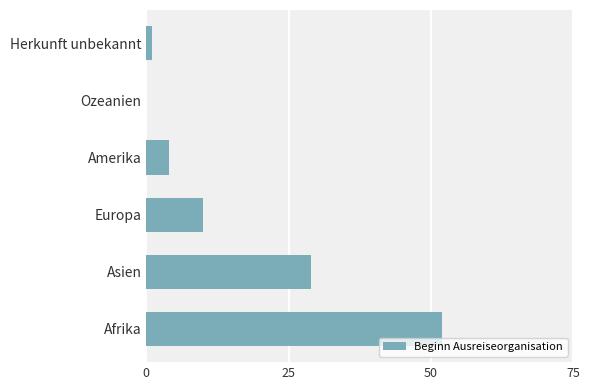

How many positive values are there?

5